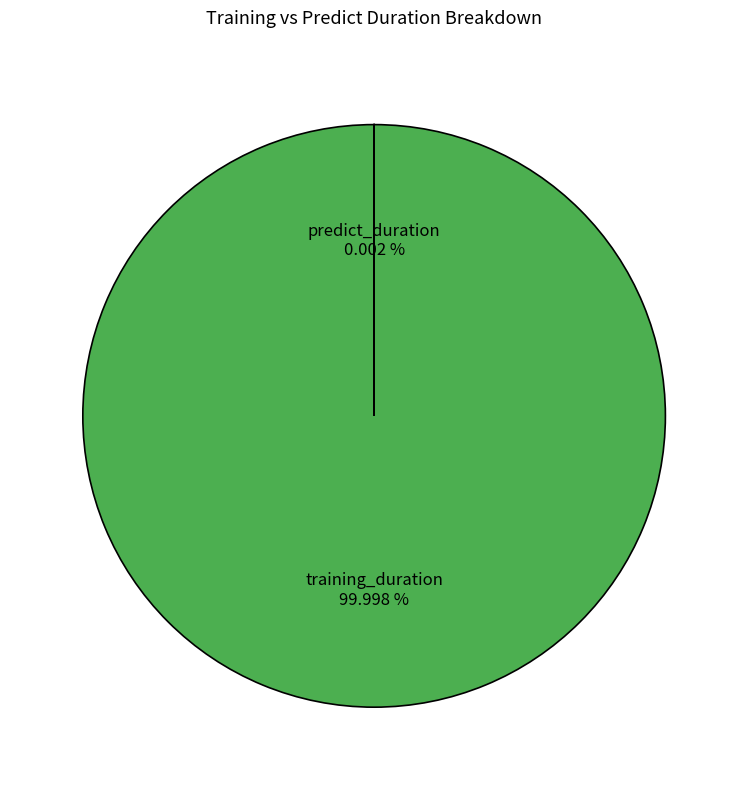

The predict_duration slice represents 1% of the pie. True or false?

False